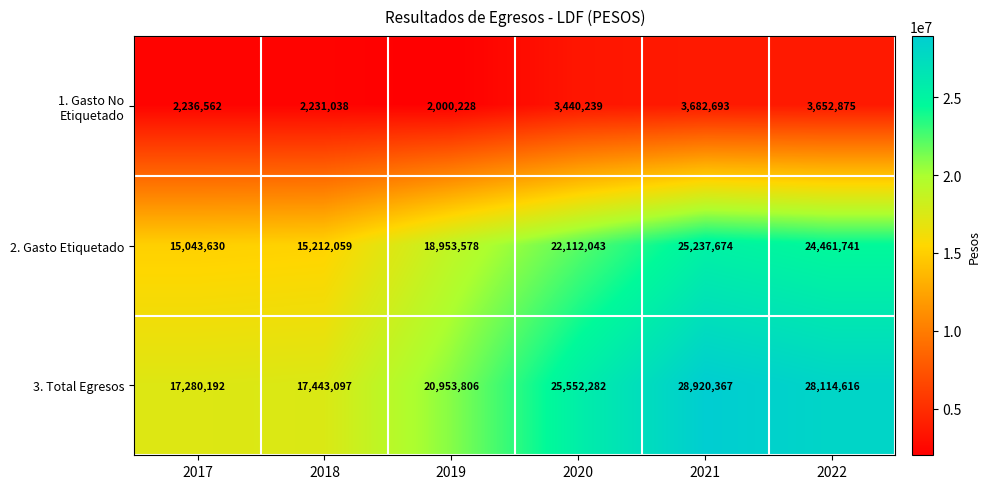

At 2018, list the series in order from largest to smallest.

3. Total Egresos, 2. Gasto Etiquetado, 1. Gasto No Etiquetado